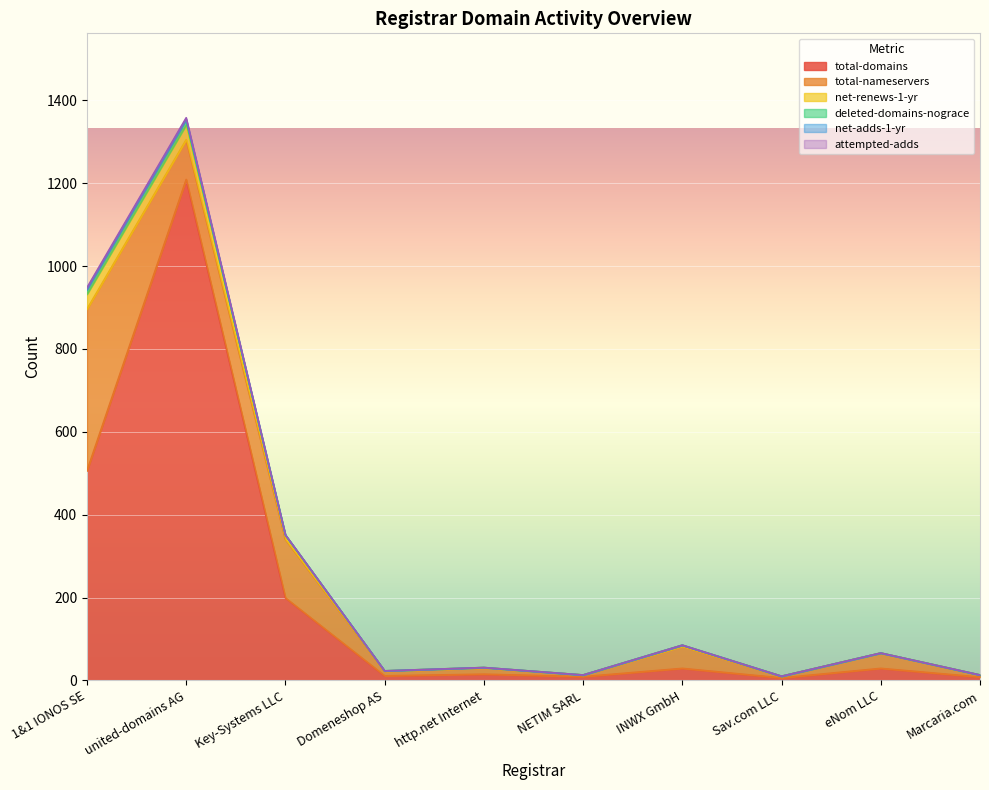

True or false: deleted-domains-nograce and attempted-adds intersect in this chart.

False